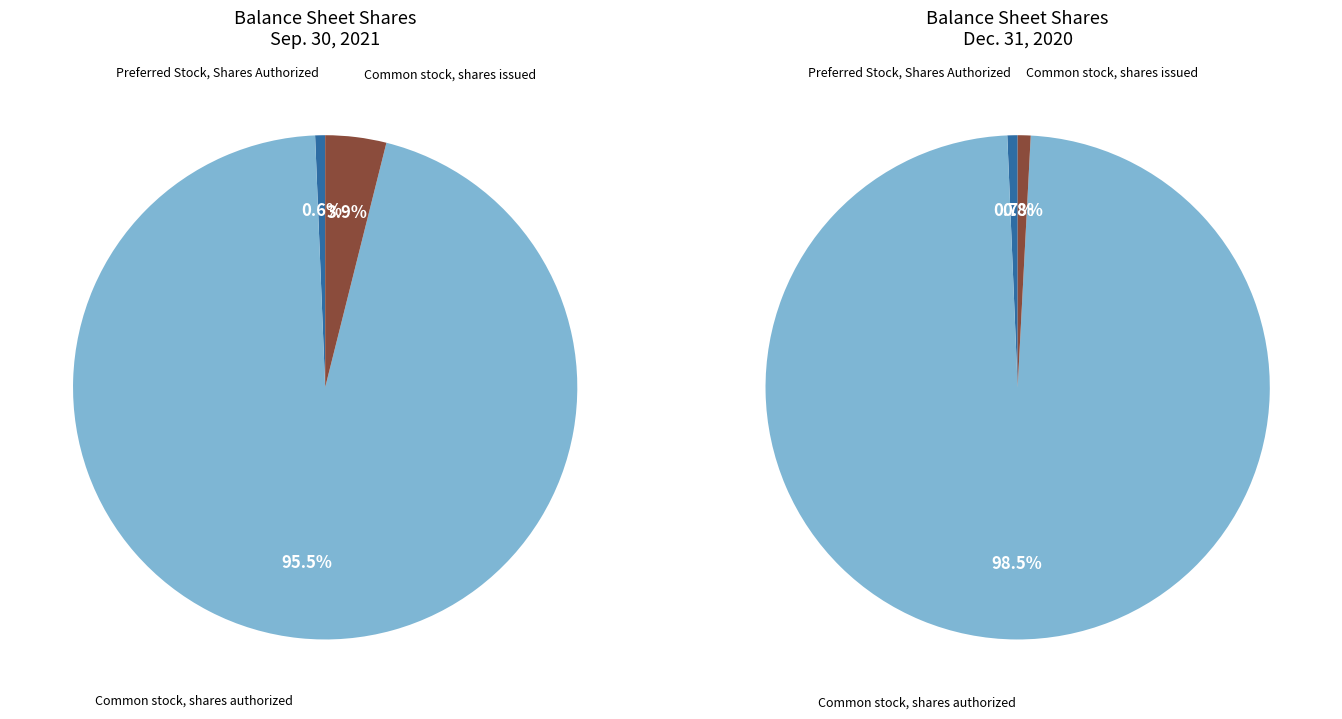

Which category has the biggest portion of the pie?

Common stock, shares authorized